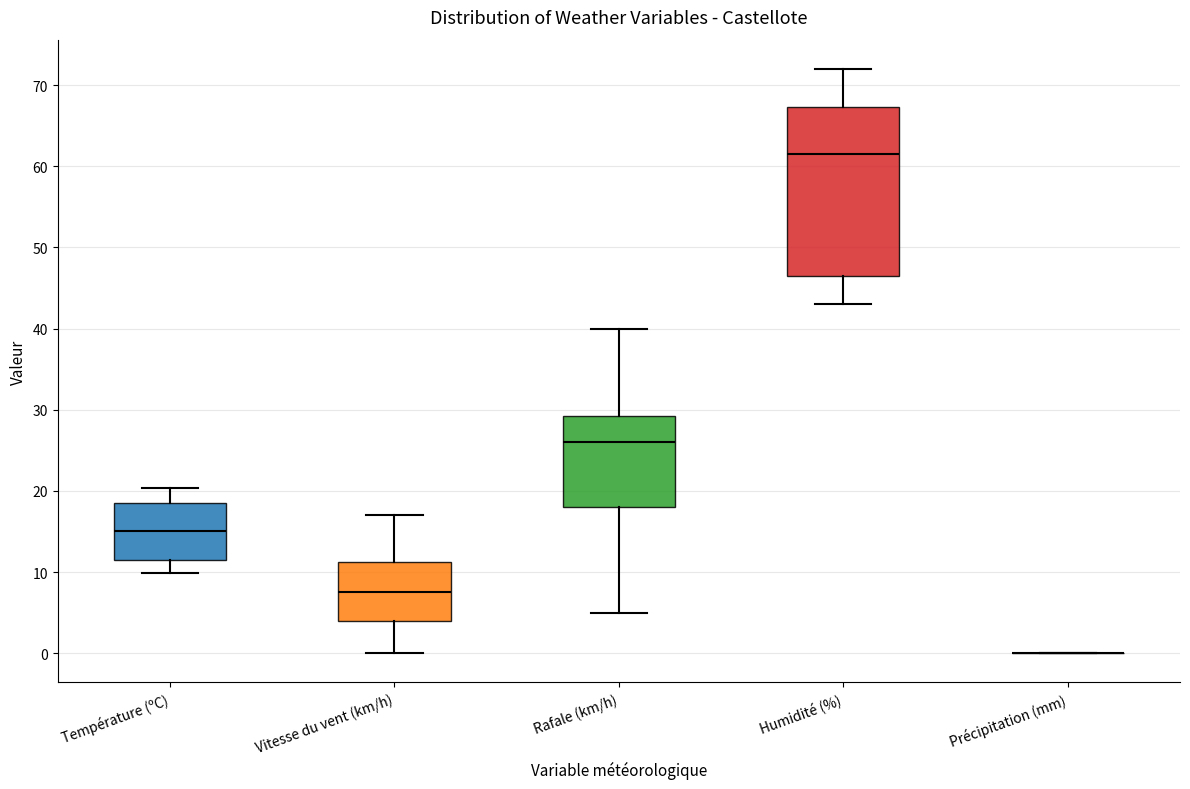

Reading left to right, read every box against the y-axis: the position of its median line, the range the box covers, and the ends of its whiskers. The values are not printed on the chart, so give them approximately, as read against the axis.

Température (ºC): median 15, box 11 to 19, whiskers 10 to 20
Vitesse du vent (km/h): median 8, box 4 to 11, whiskers 0 to 17
Rafale (km/h): median 26, box 18 to 29, whiskers 5 to 40
Humidité (%): median 62, box 47 to 67, whiskers 43 to 72
Précipitation (mm): box collapsed to a line at 0, whiskers 0 to 0